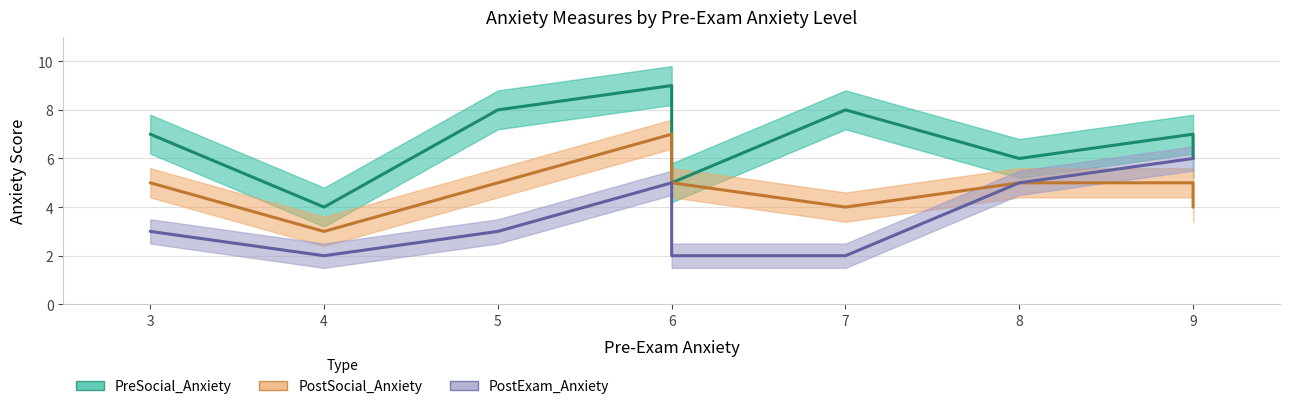

Where does the PostExam_Anxiety series first go above 5?

9